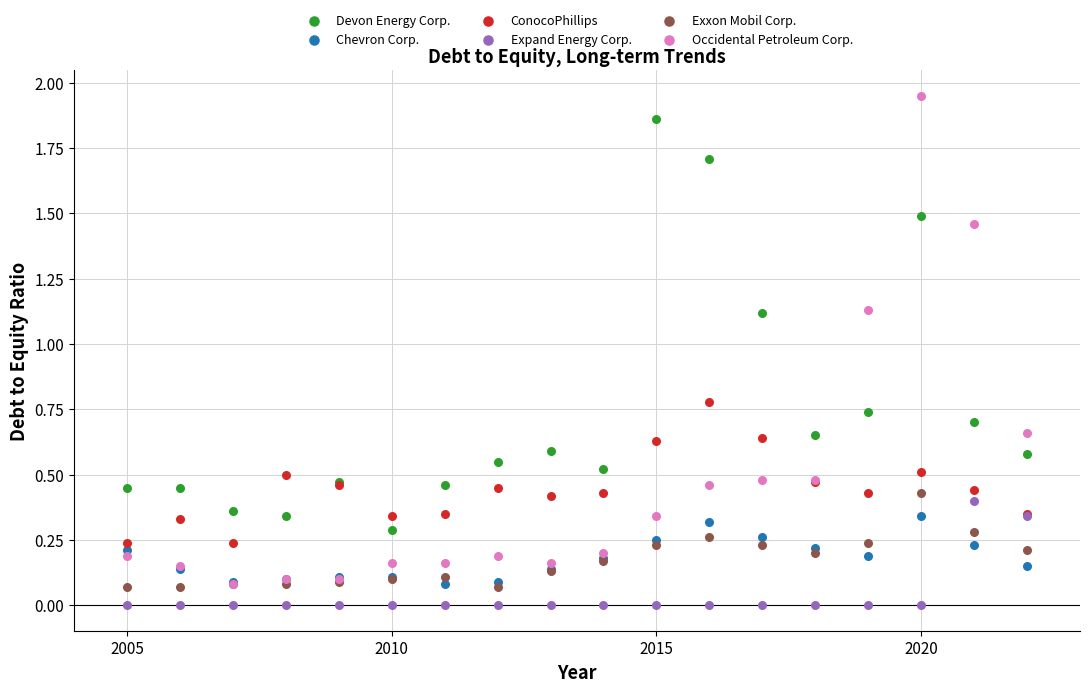

Which series has the widest spread of Y values?

Occidental Petroleum Corp.